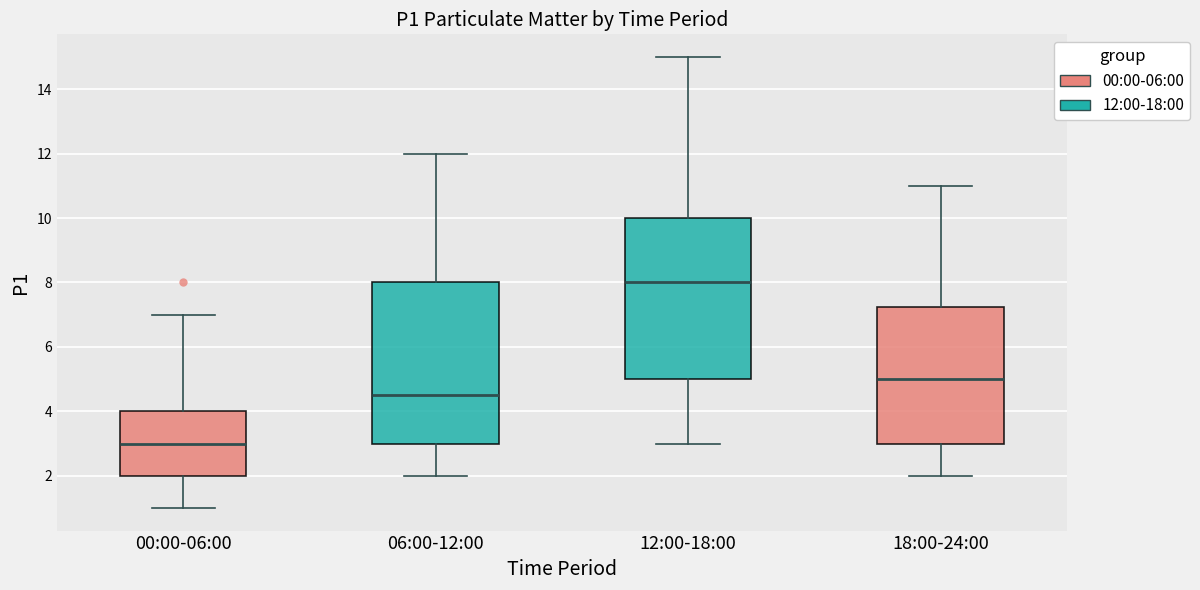

Reading left to right, read every box against the y-axis: the position of its median line, the range the box covers, and the ends of its whiskers. The values are not printed on the chart, so give them approximately, as read against the axis.

00:00-06:00: median 3.0, box 2.0 to 4.0, whiskers 1.0 to 7.0
06:00-12:00: median 4.6, box 3.0 to 8.0, whiskers 2.0 to 12.0
12:00-18:00: median 8.0, box 5.0 to 10.0, whiskers 3.0 to 15.0
18:00-24:00: median 5.0, box 3.0 to 7.2, whiskers 2.0 to 11.0